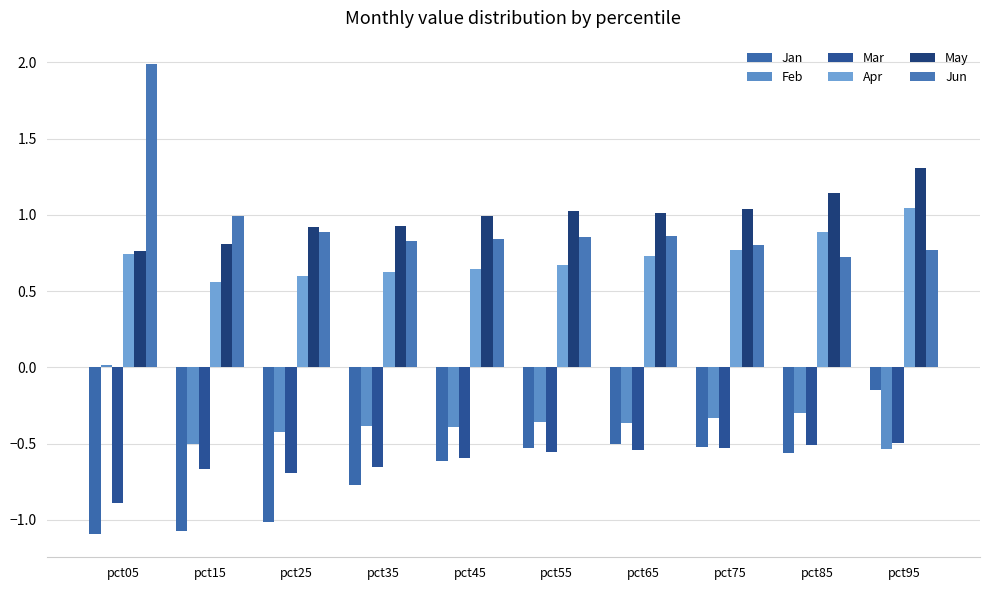

Reading left to right, what are all the values shown in this chart?

Jan: -1.1	-1.1	-1.0	-0.8	-0.6	-0.5	-0.5	-0.5	-0.6	-0.1
Feb: 0.0	-0.5	-0.4	-0.4	-0.4	-0.4	-0.4	-0.3	-0.3	-0.5
Mar: -0.9	-0.7	-0.7	-0.7	-0.6	-0.6	-0.5	-0.5	-0.5	-0.5
Apr: 0.7	0.6	0.6	0.6	0.6	0.7	0.7	0.8	0.9	1.0
May: 0.8	0.8	0.9	0.9	1.0	1.0	1.0	1.0	1.1	1.3
Jun: 2.0	1.0	0.9	0.8	0.8	0.9	0.9	0.8	0.7	0.8